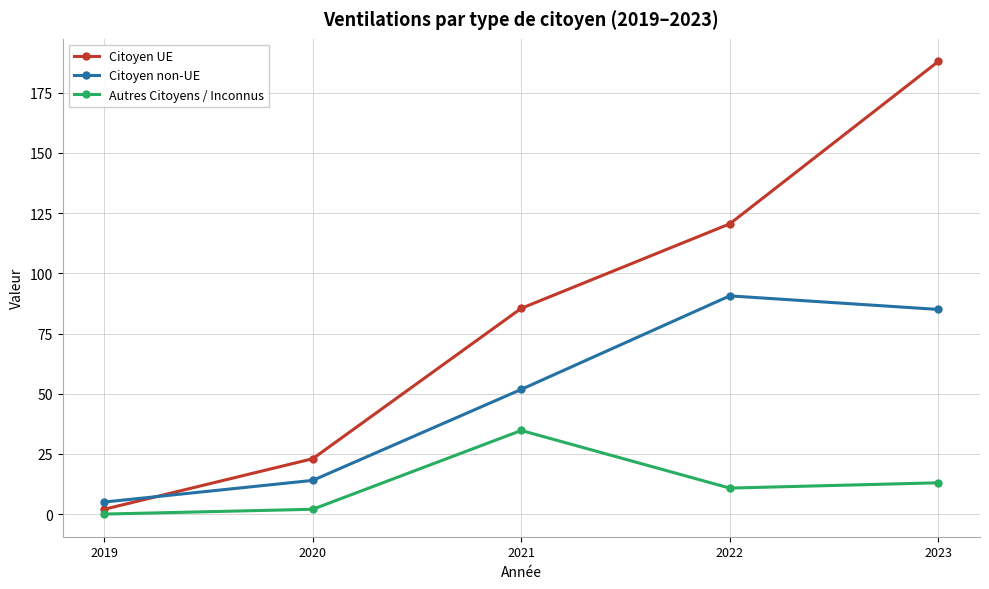

What is the difference between the maximum and minimum values in the Citoyen non-UE series?

85.6